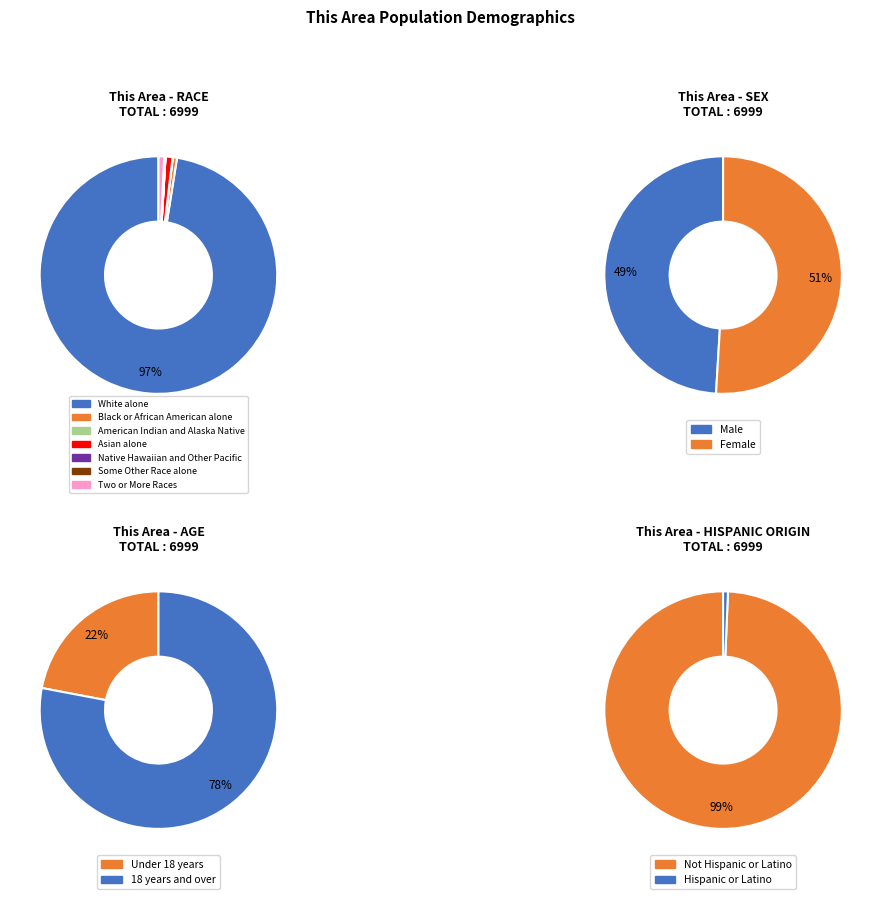

The Two or More Races slice represents 1% of the pie. True or false?

True